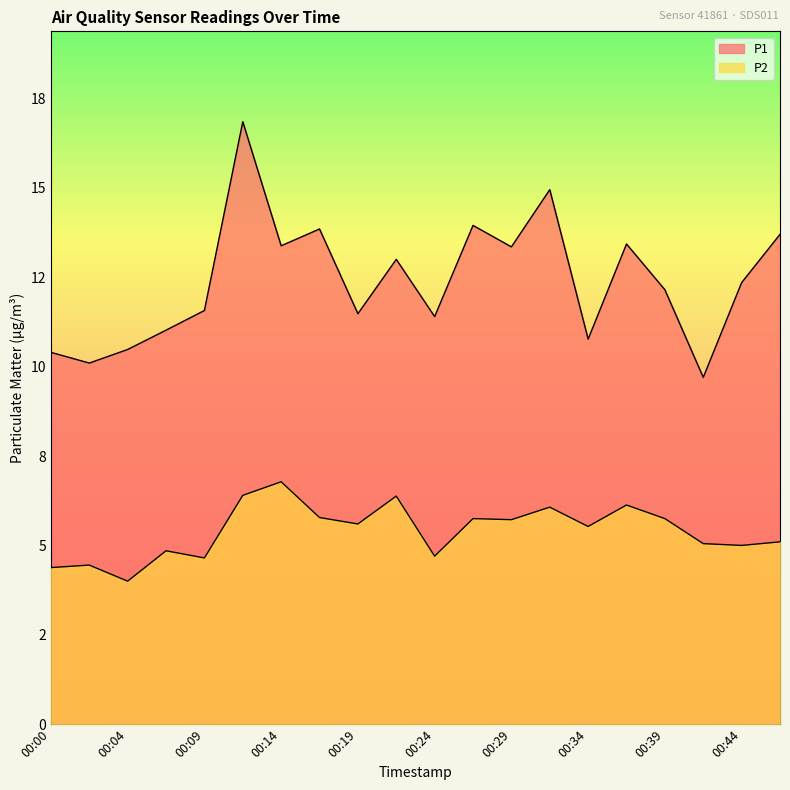

What is the highest value of the P2 series?

6.8